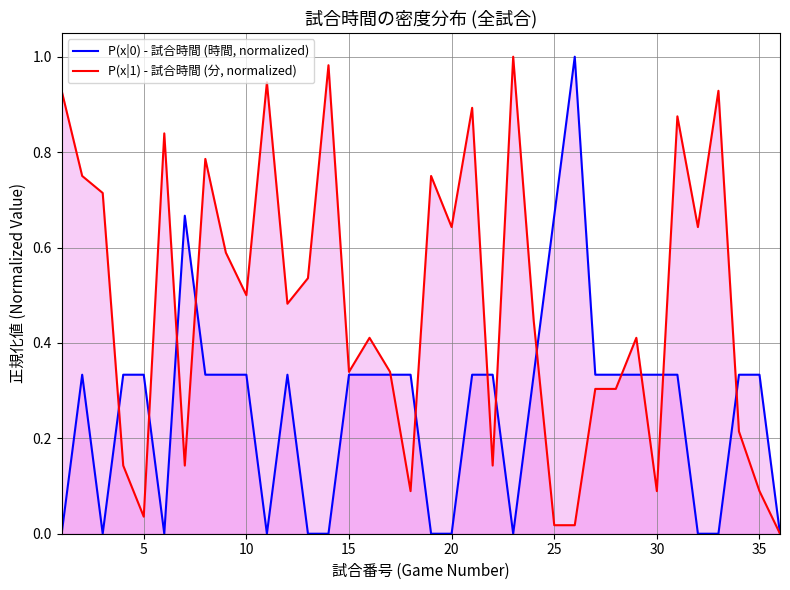

The P(x|1) - 試合時間 (分, normalized) series shows 0.3 at 10. True or false?

False